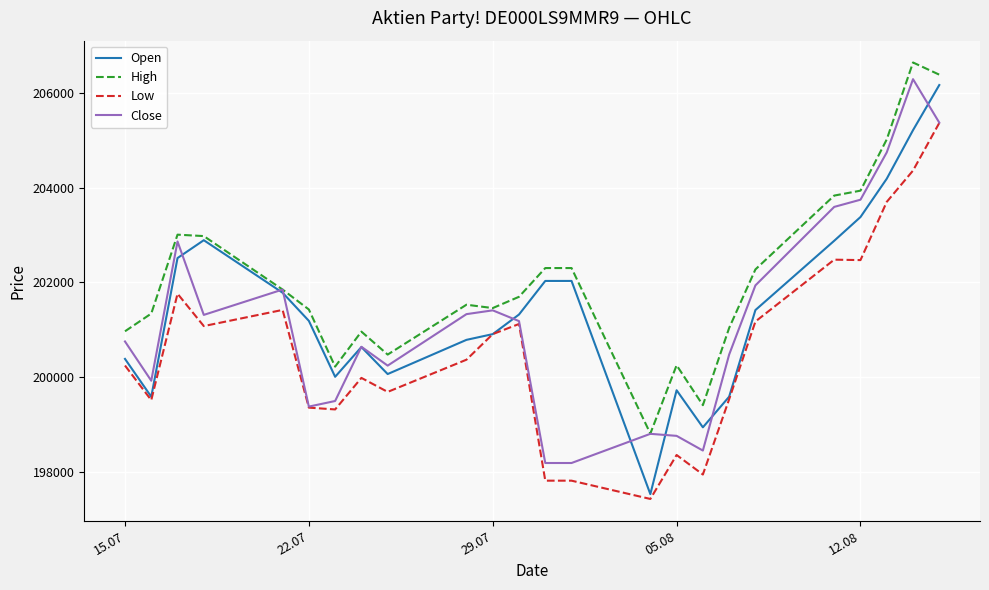

What is the minimum value shown in the chart?

197425